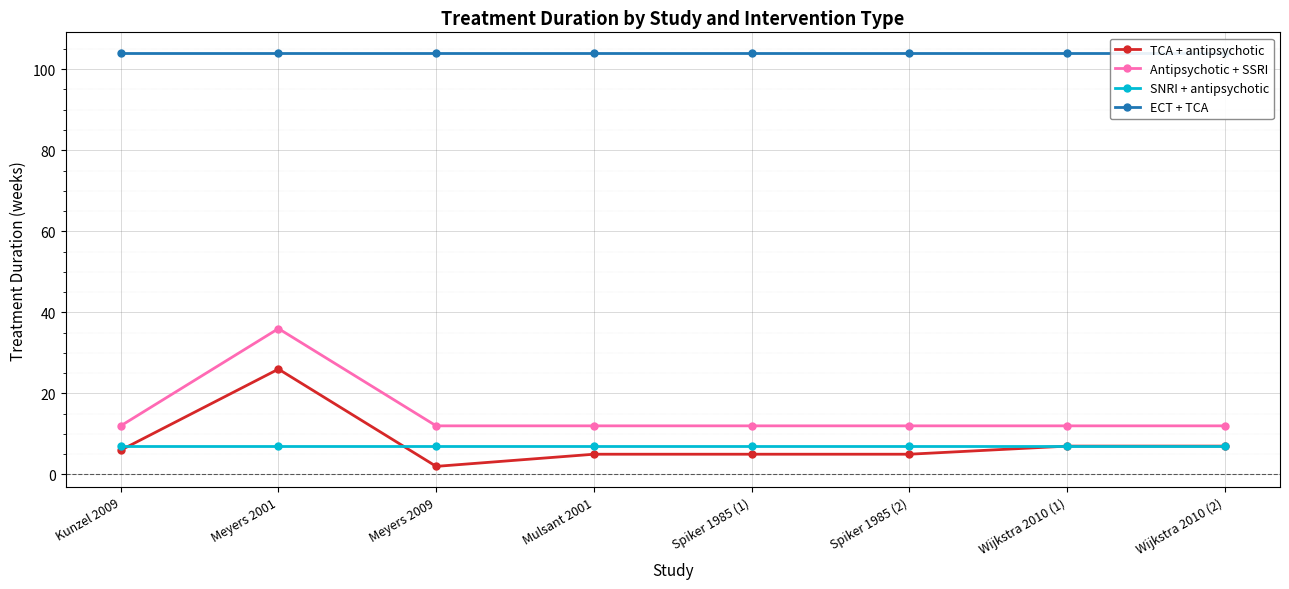

The value of ECT + TCA at Meyers 2001 is 104. True or false?

True